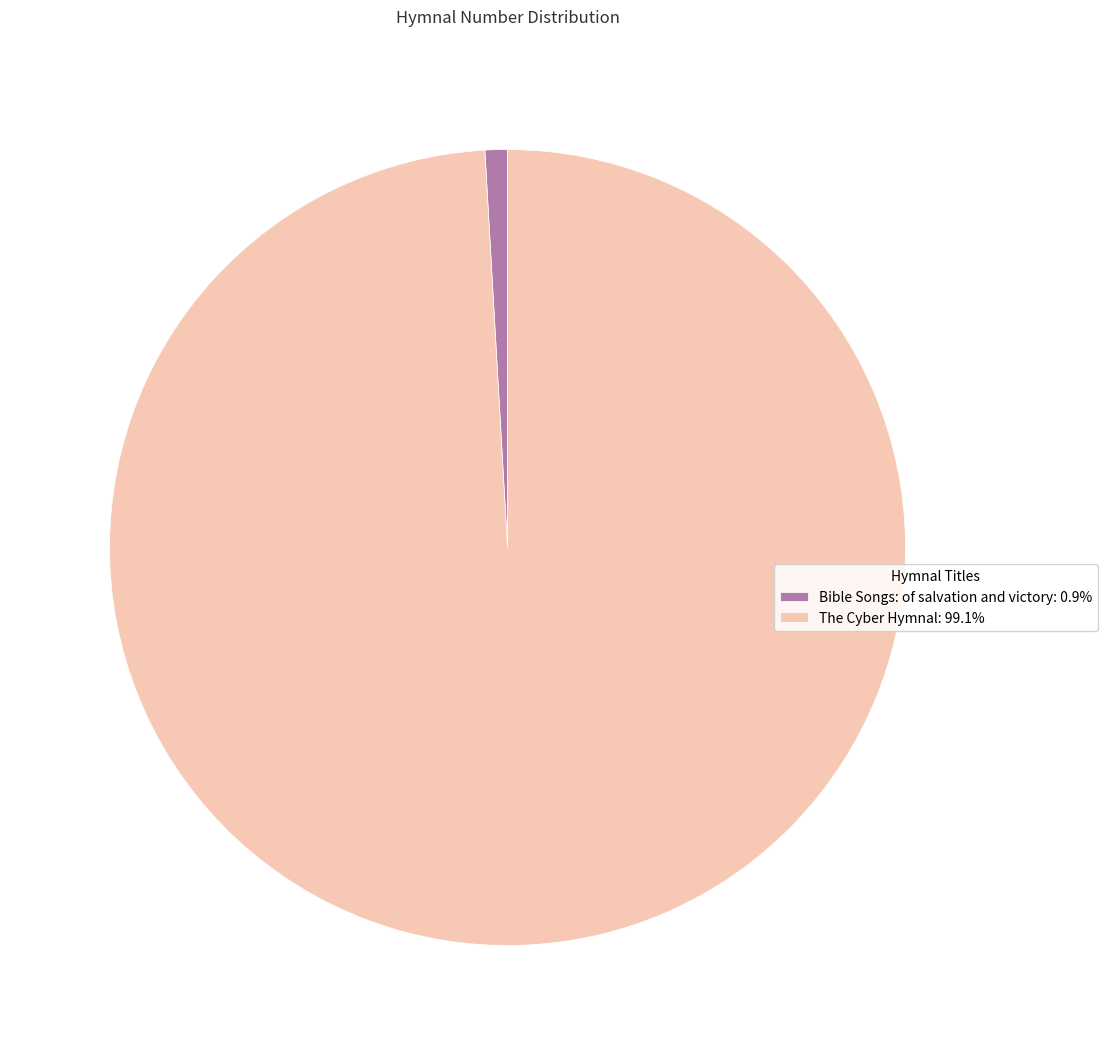

Which slice is the largest?

The Cyber Hymnal